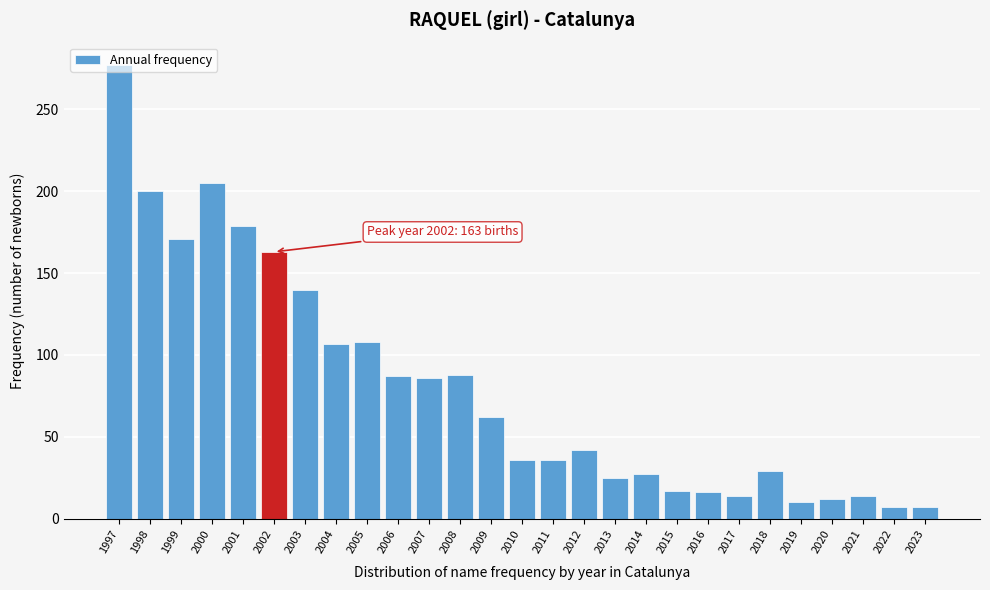

The value at 2005 is 108. True or false?

True